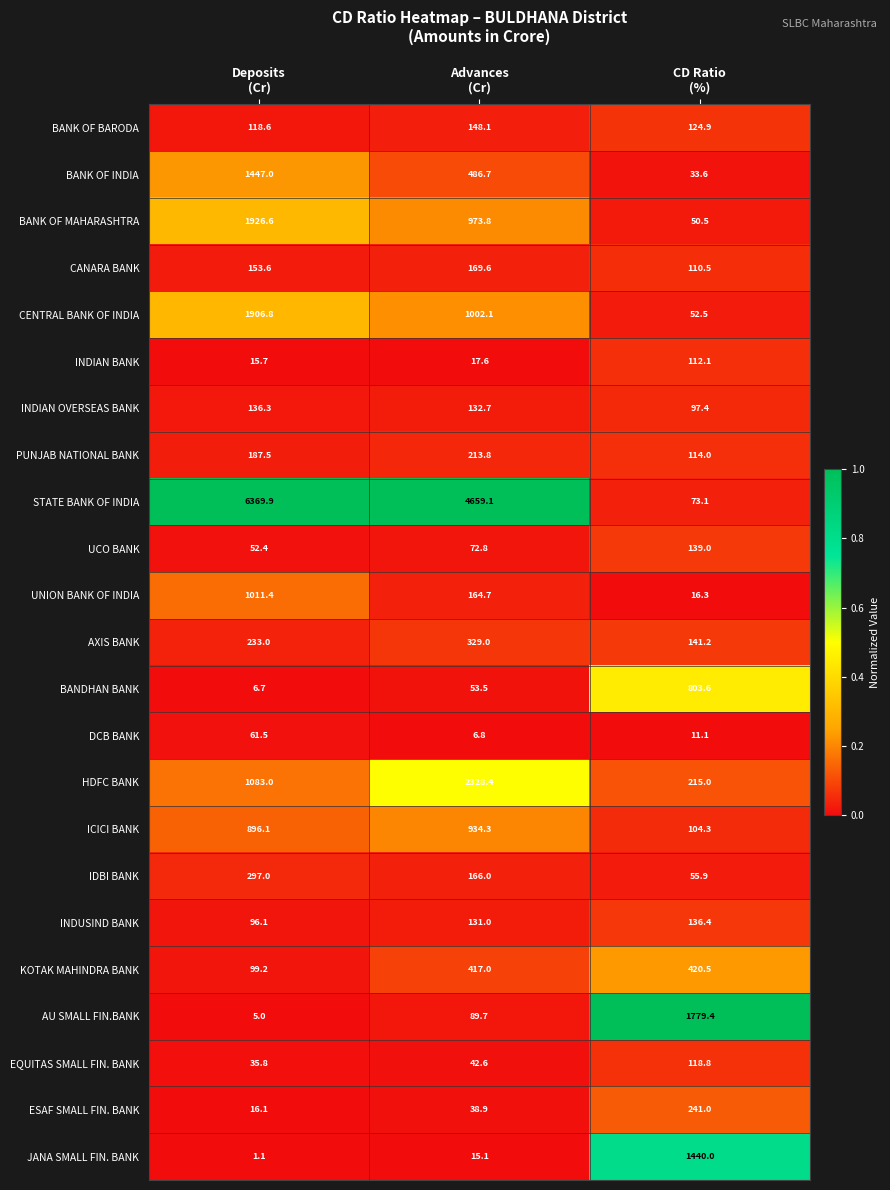

Which series has the largest total across all categories?

STATE BANK OF INDIA